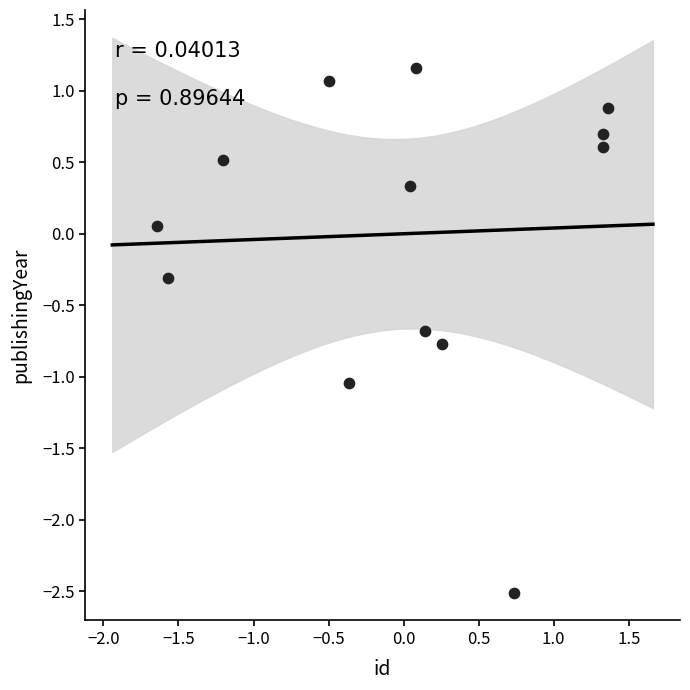

What is the range of Y values (max minus min)?

3.7